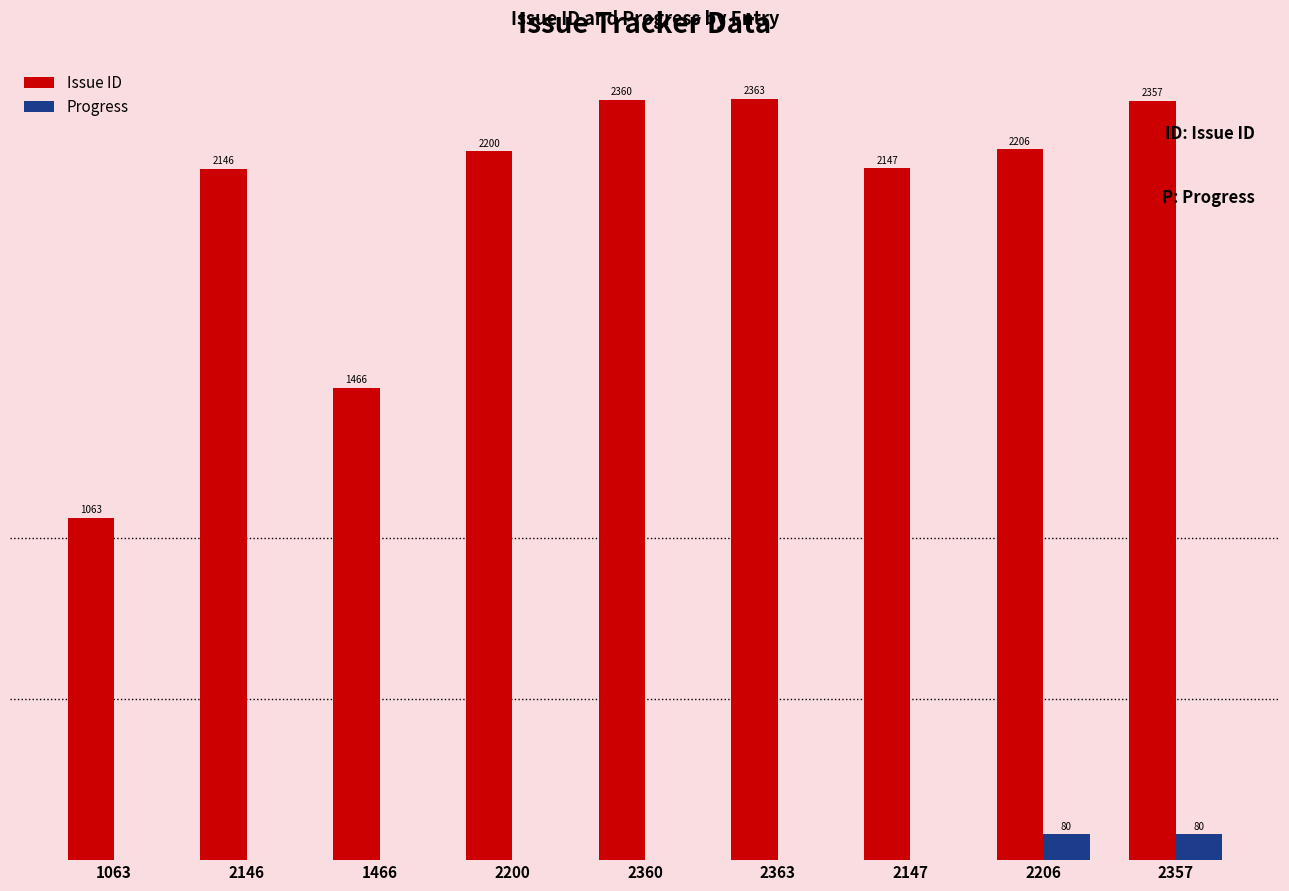

Which series changed the most between 2200 and 2206?

Progress